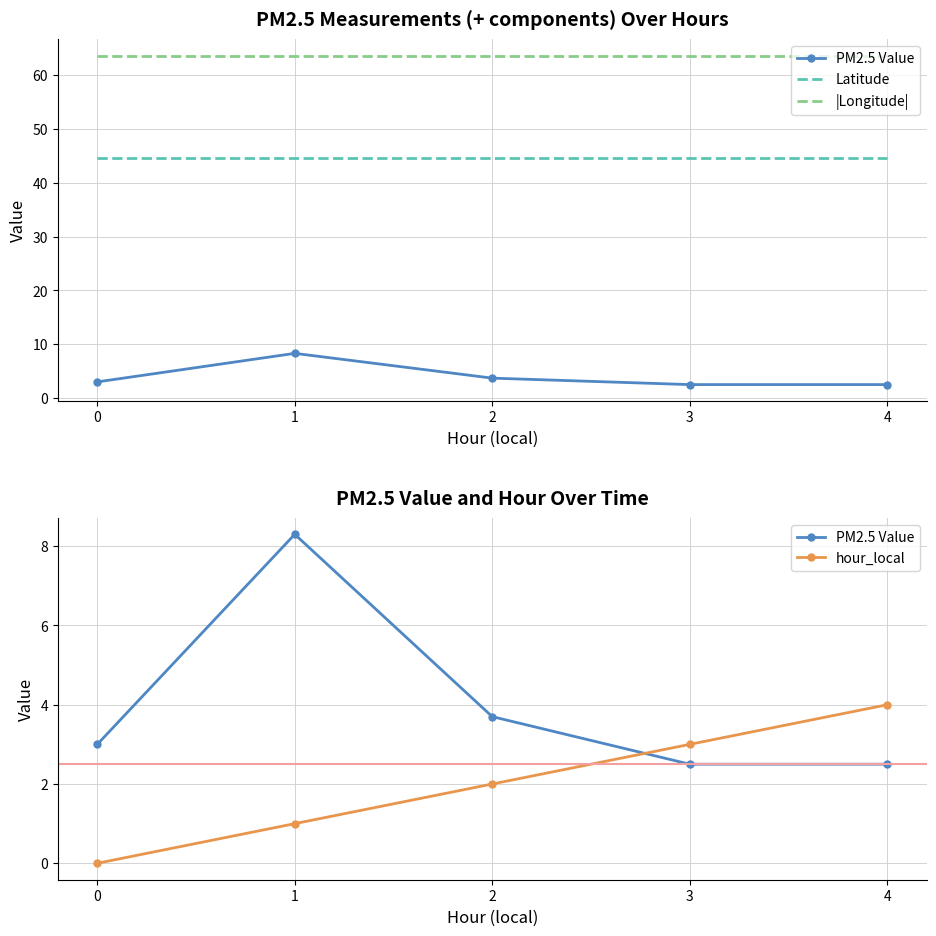

What is the total value across all series at 2?

113.9